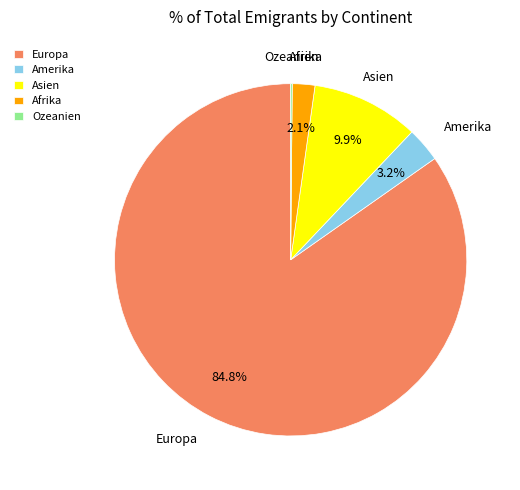

How much of the chart is everything except Afrika?

97.9%